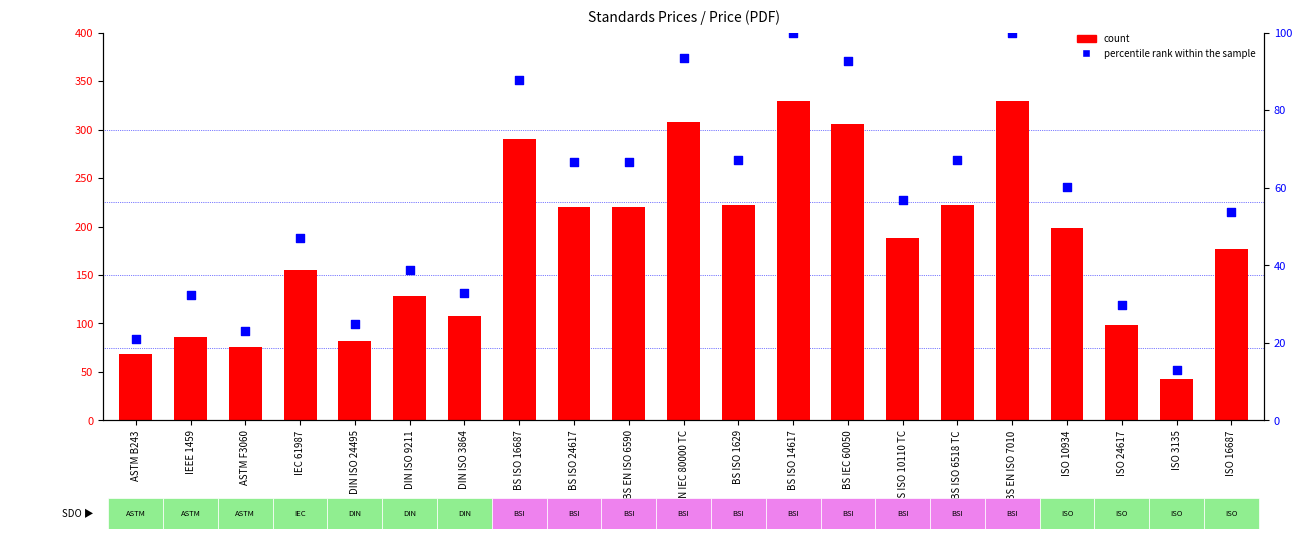

Which series reaches the maximum Y coordinate?

count